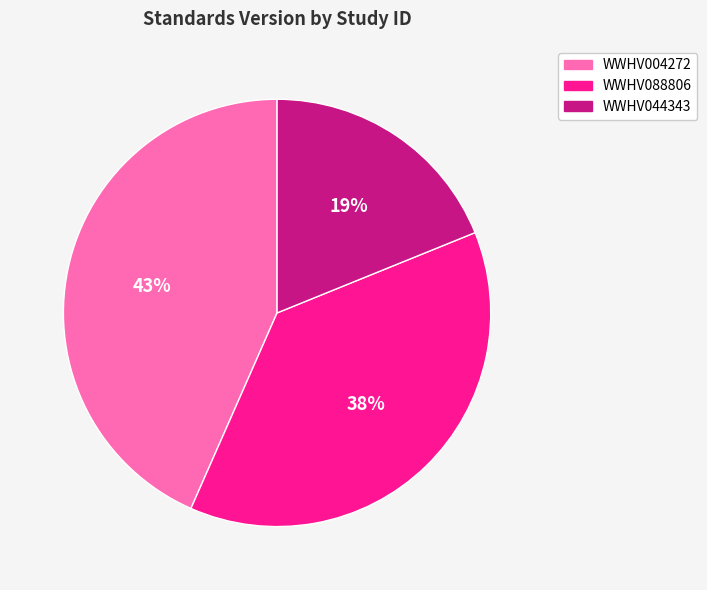

What is the smallest slice in the pie chart?

WWHV044343